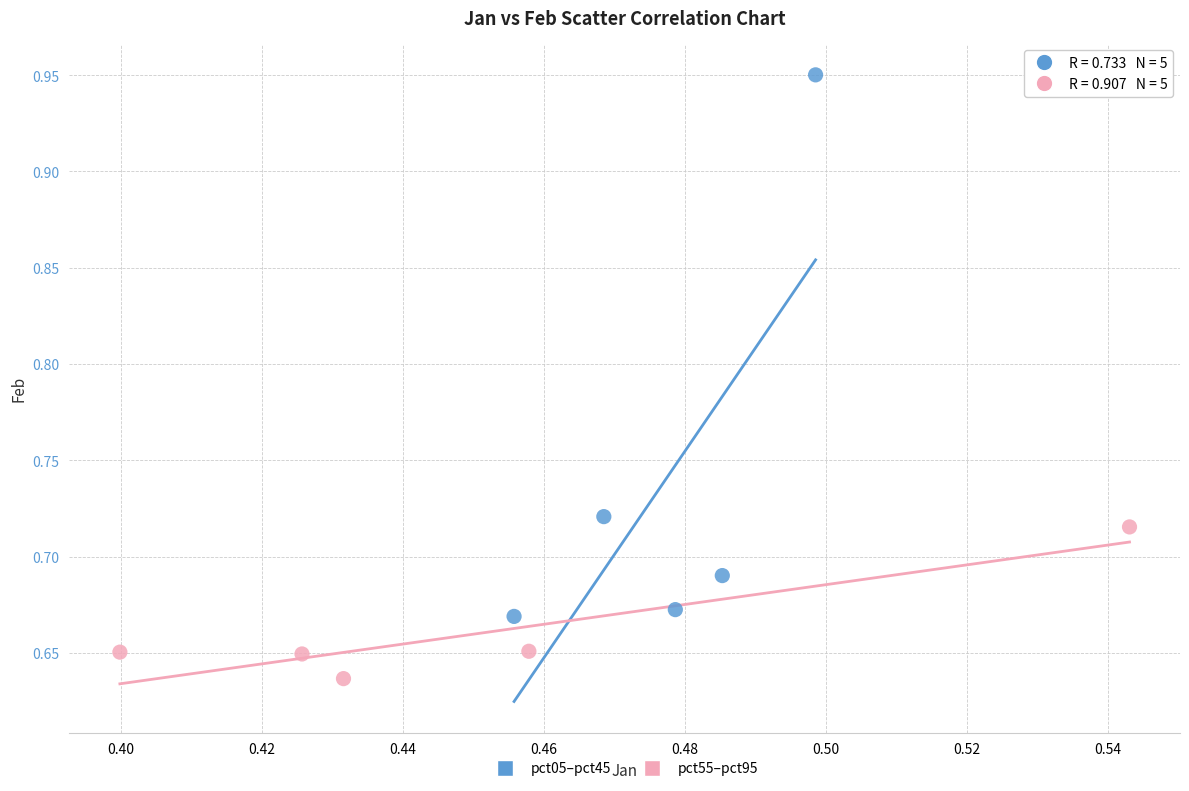

Which series has the largest Y range (max minus min)?

pct05–pct45